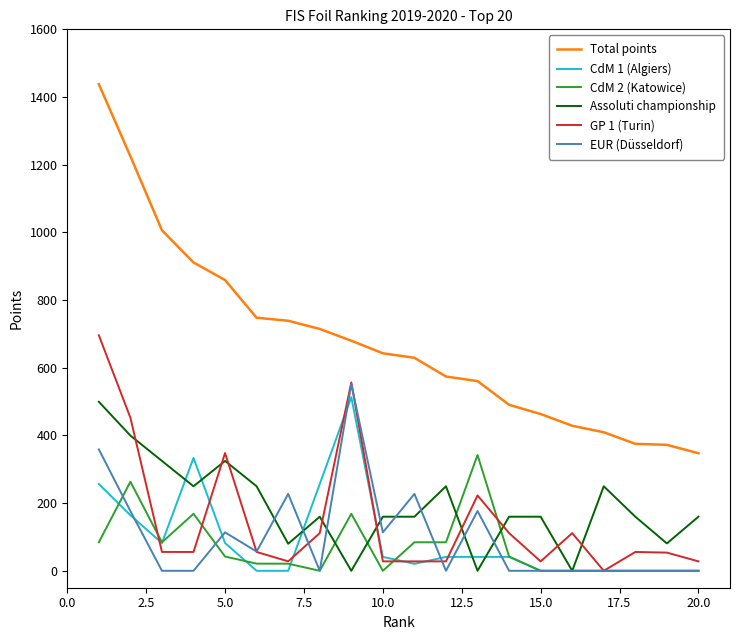

Which series has the largest range (max minus min)?

Total points